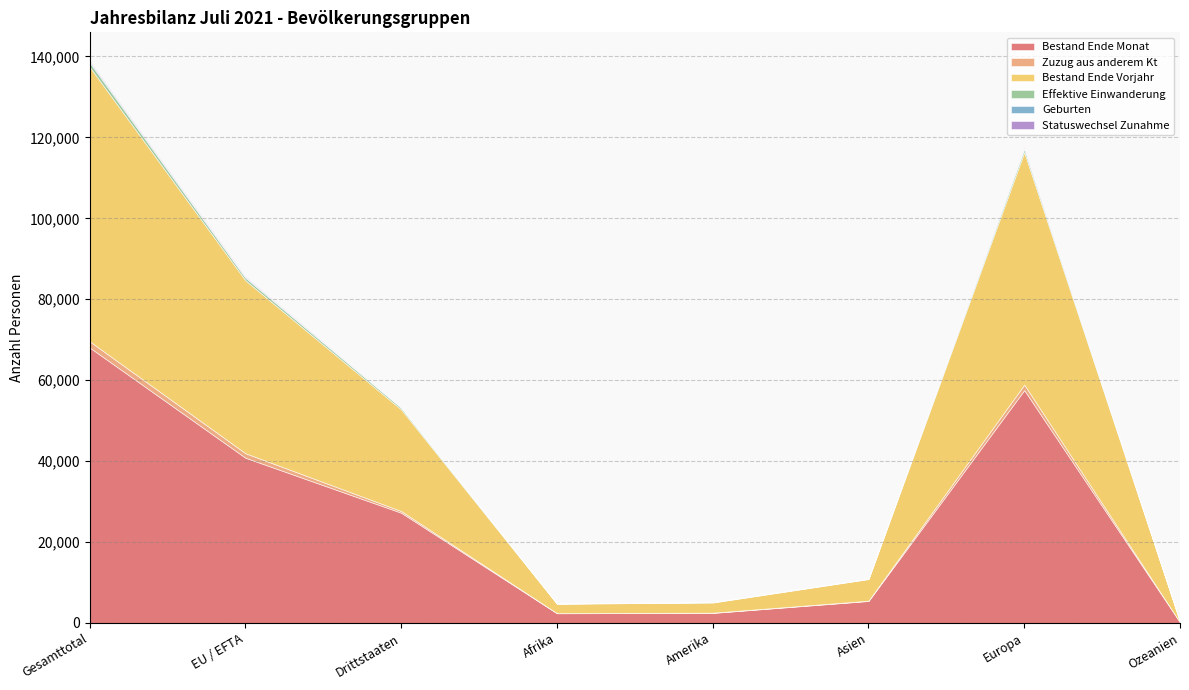

Where is Bestand Ende Monat nearest to the value 34112?

EU / EFTA